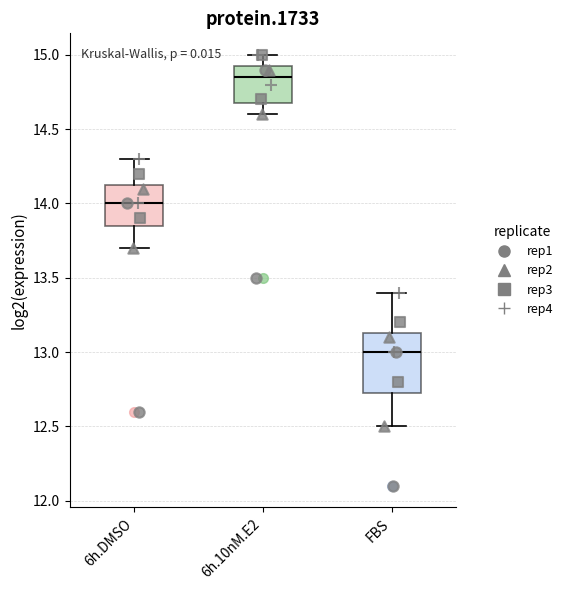

Which box's median line is the lowest?

FBS